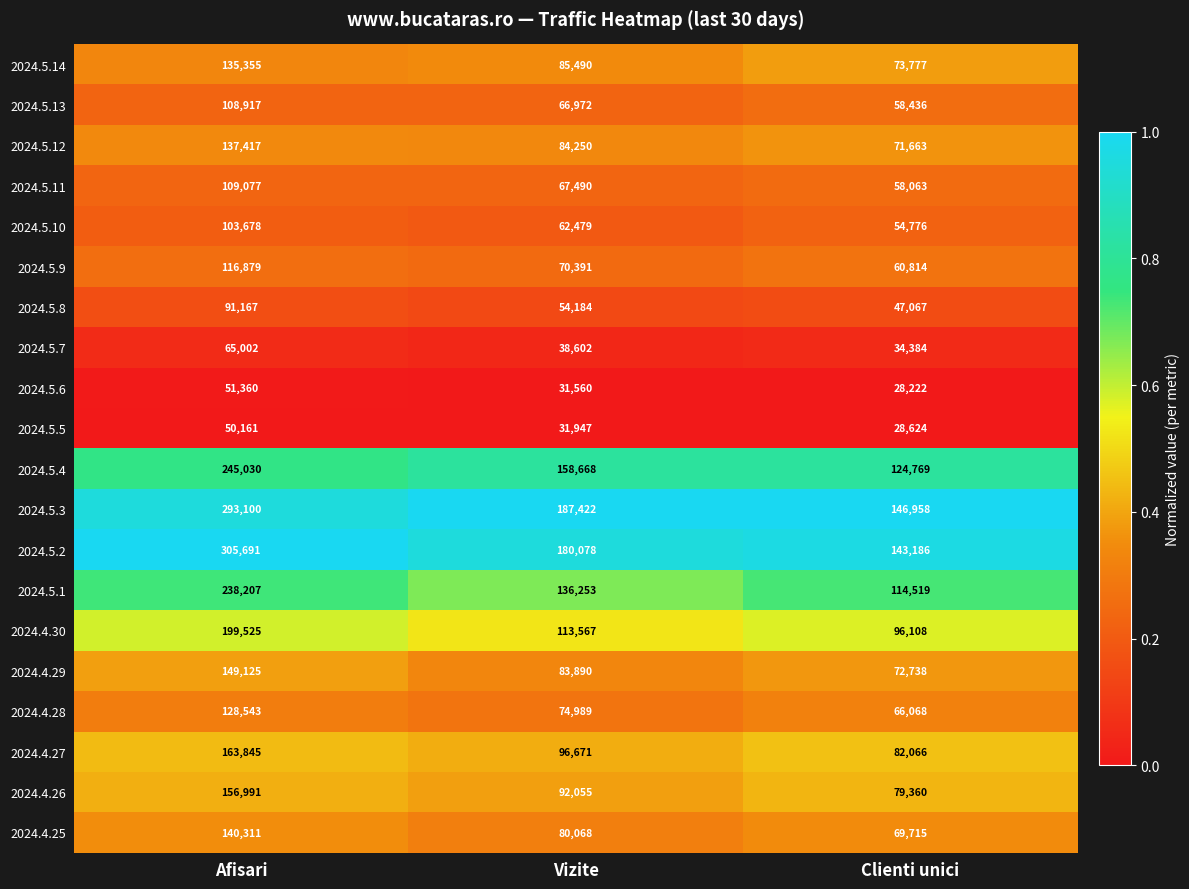

Which series has the largest total across all categories?

2024.5.2